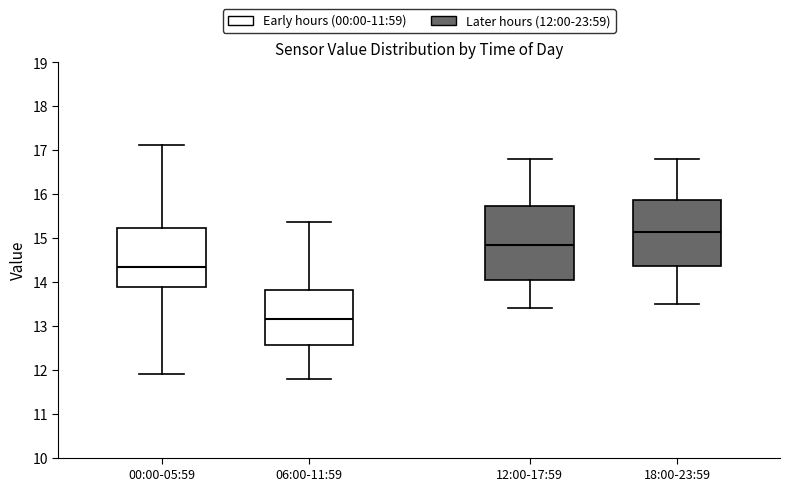

Which box's median line is the lowest?

06:00-11:59